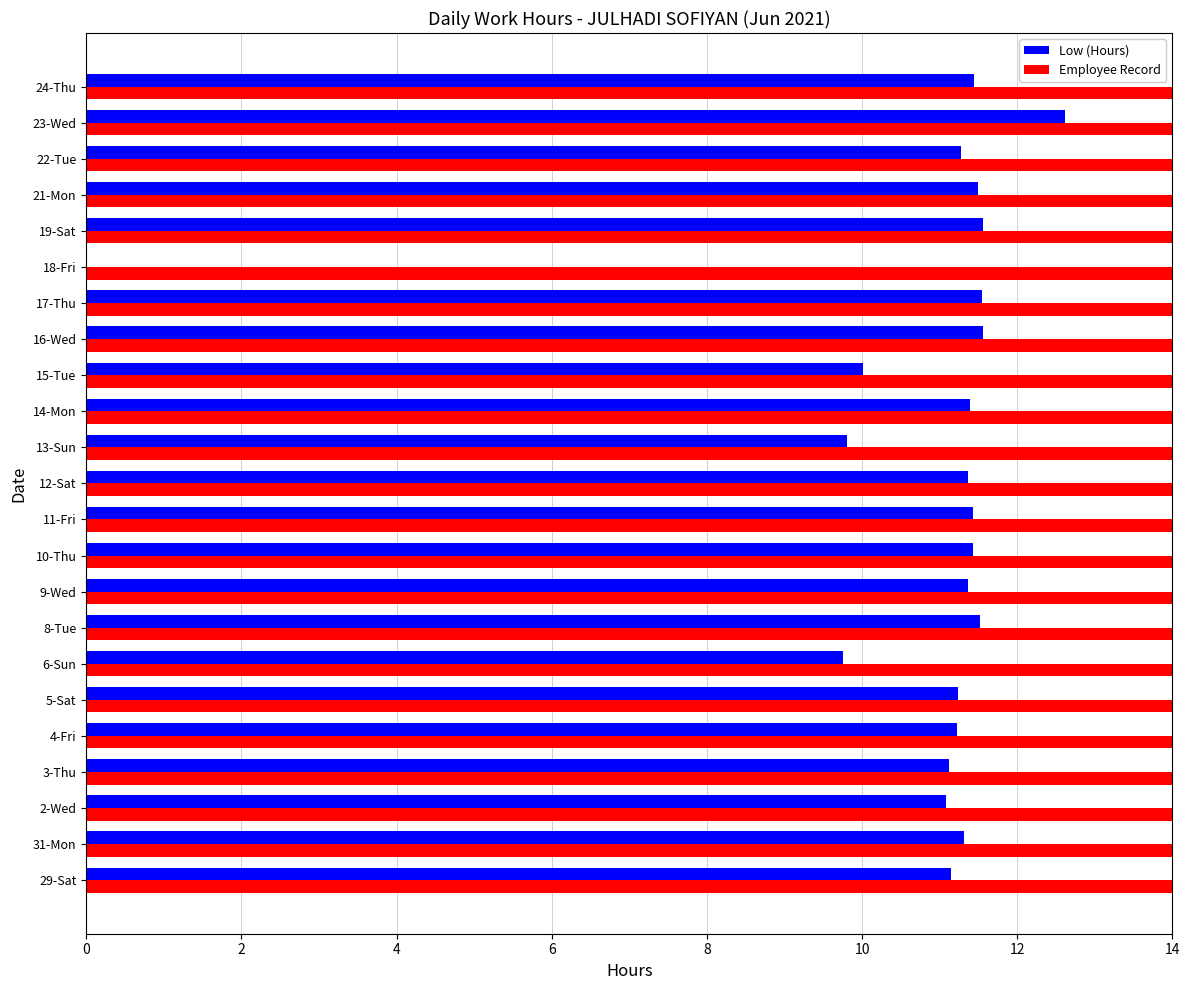

What is the value of the Low (Hours) bar at the 10th from the left?

11.4